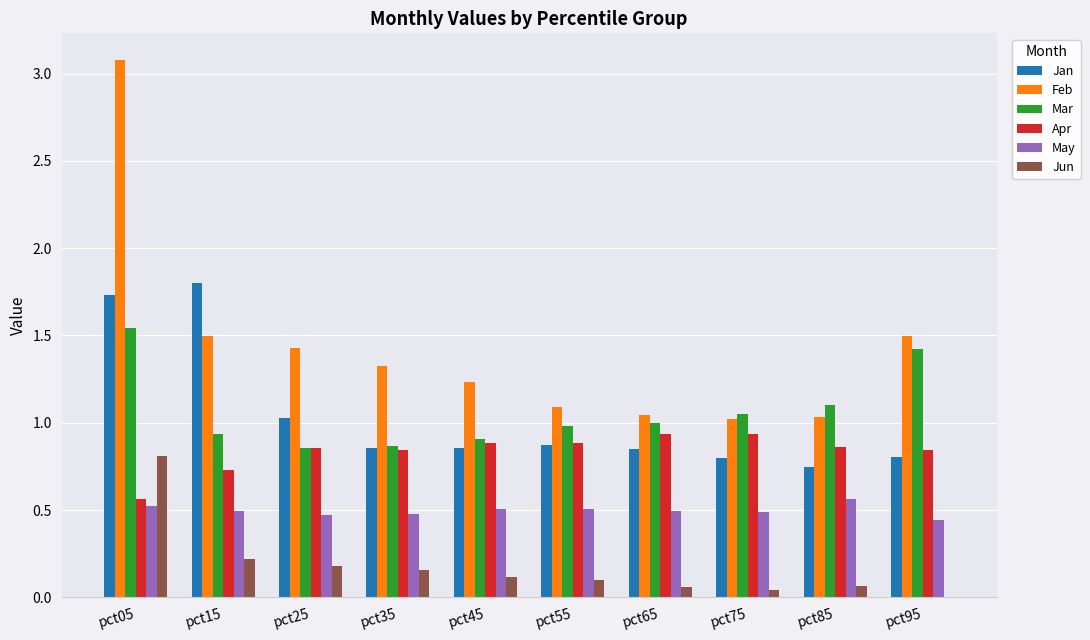

The value of May at pct55 is 0.5. True or false?

True